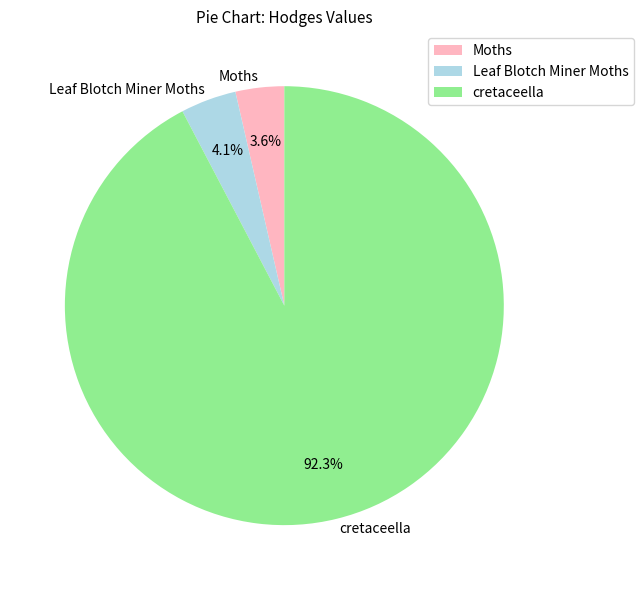

What is the majority slice?

cretaceella